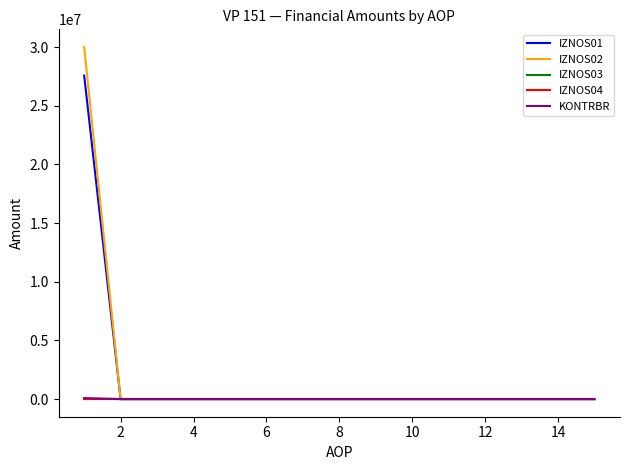

What is the average value of the KONTRBR series?

5839.7